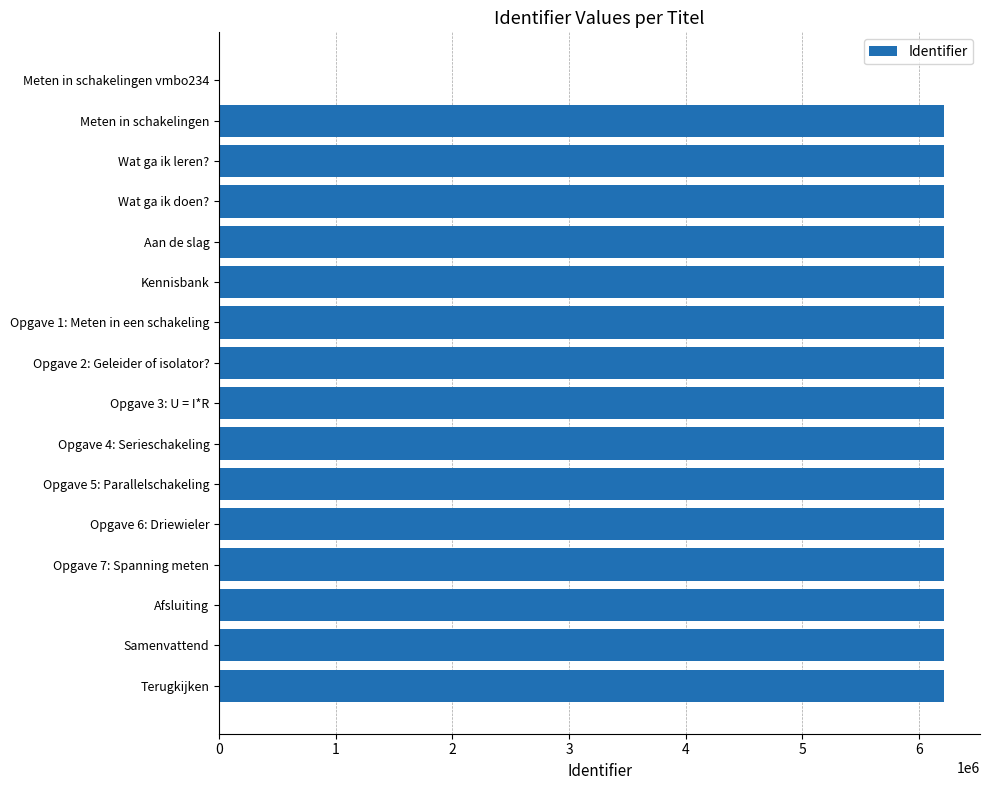

Is it true that the value at Opgave 6: Driewieler is 6210673?

True